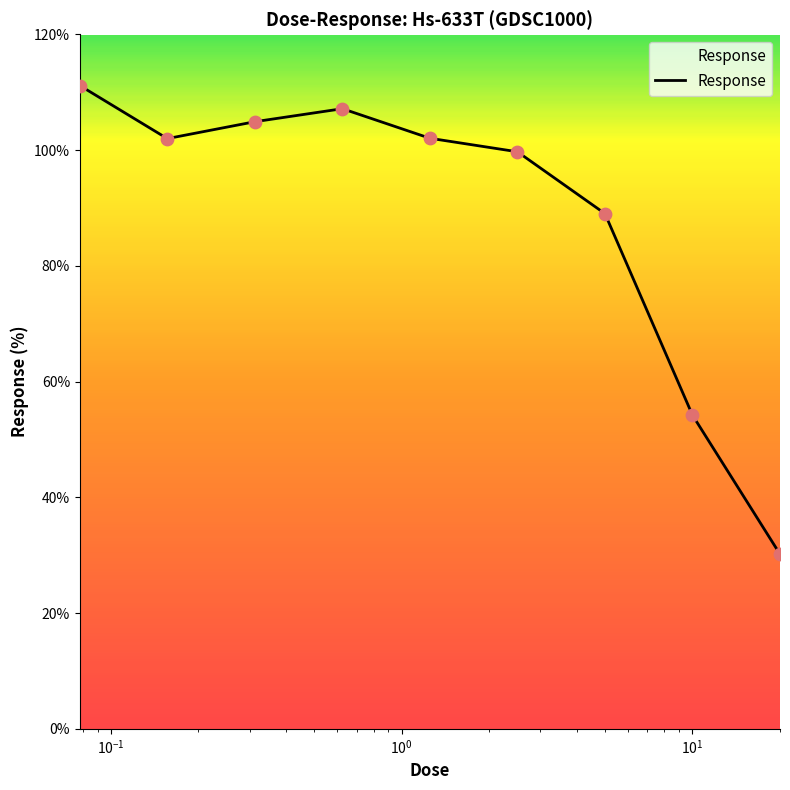

What is the difference between the maximum and minimum values?

81.0